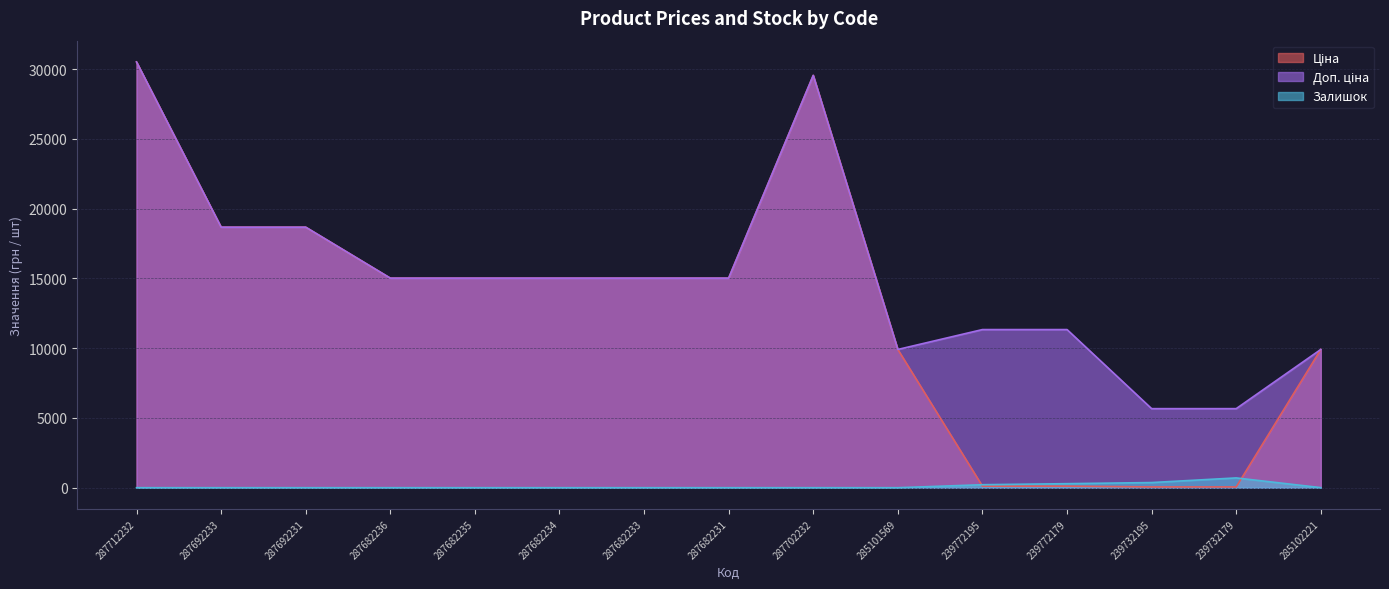

Between 287682234 and 239732195, which series saw the biggest shift?

Ціна